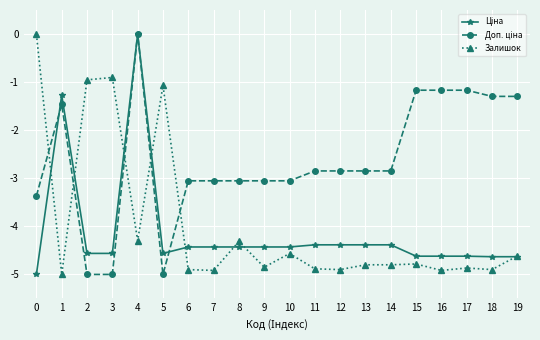

At which category is the sum across all series the highest?

4